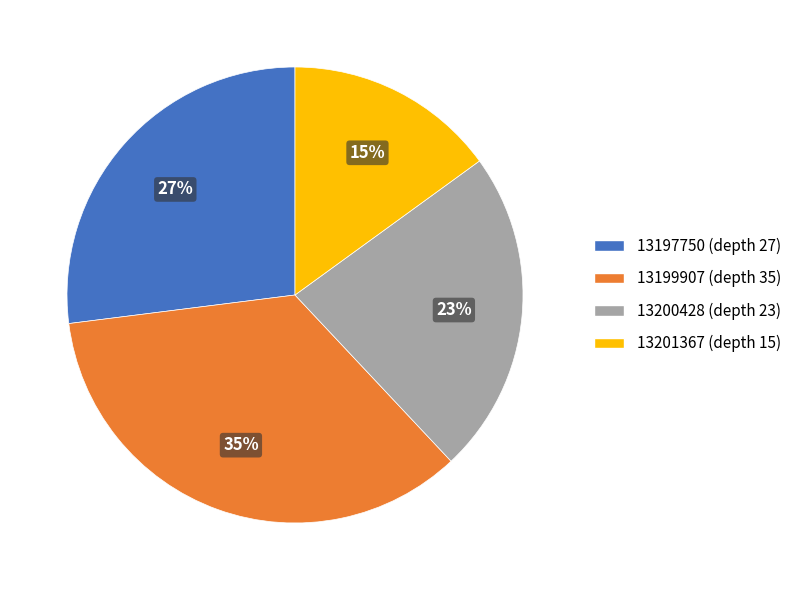

To the nearest percent, what percentage of the pie is 13200428?

23%